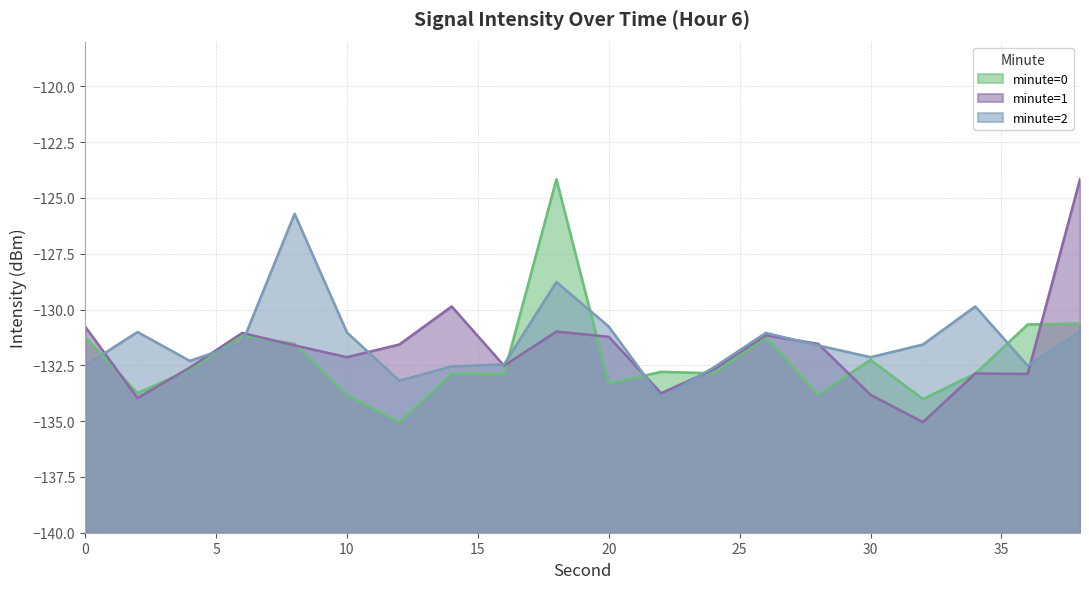

Which series changed the most between 0 and 24?

minute=1